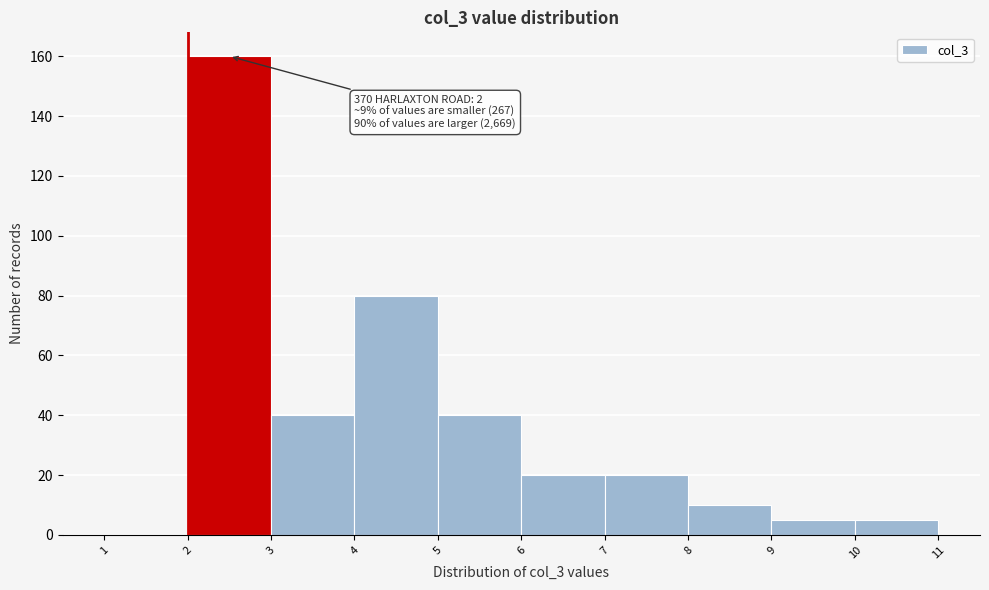

Over which range of the x-axis is the bar tallest?

2 to 3